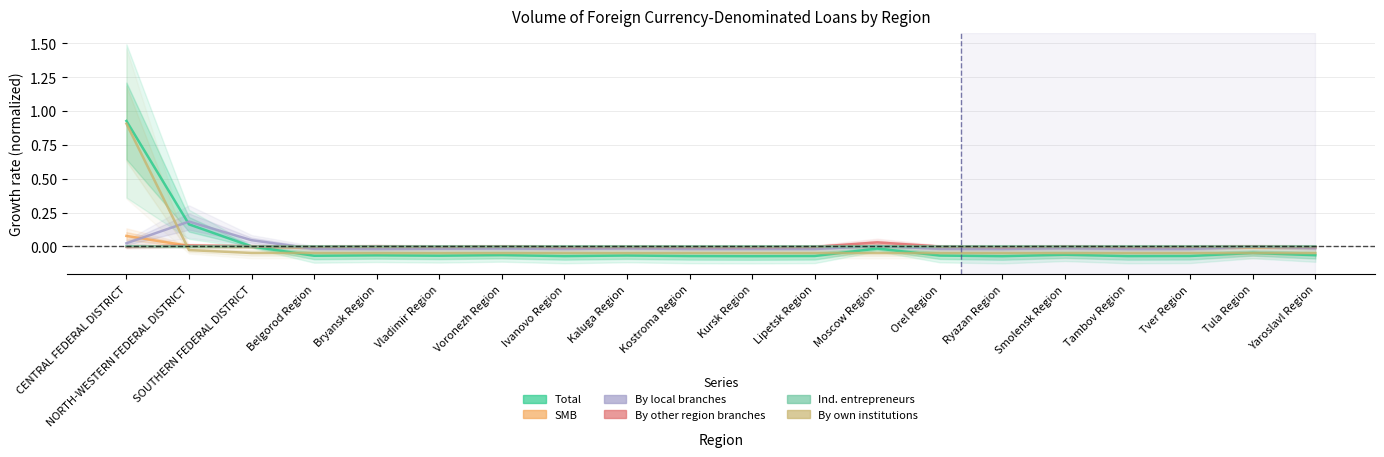

What position from the right is Tver Region?

3